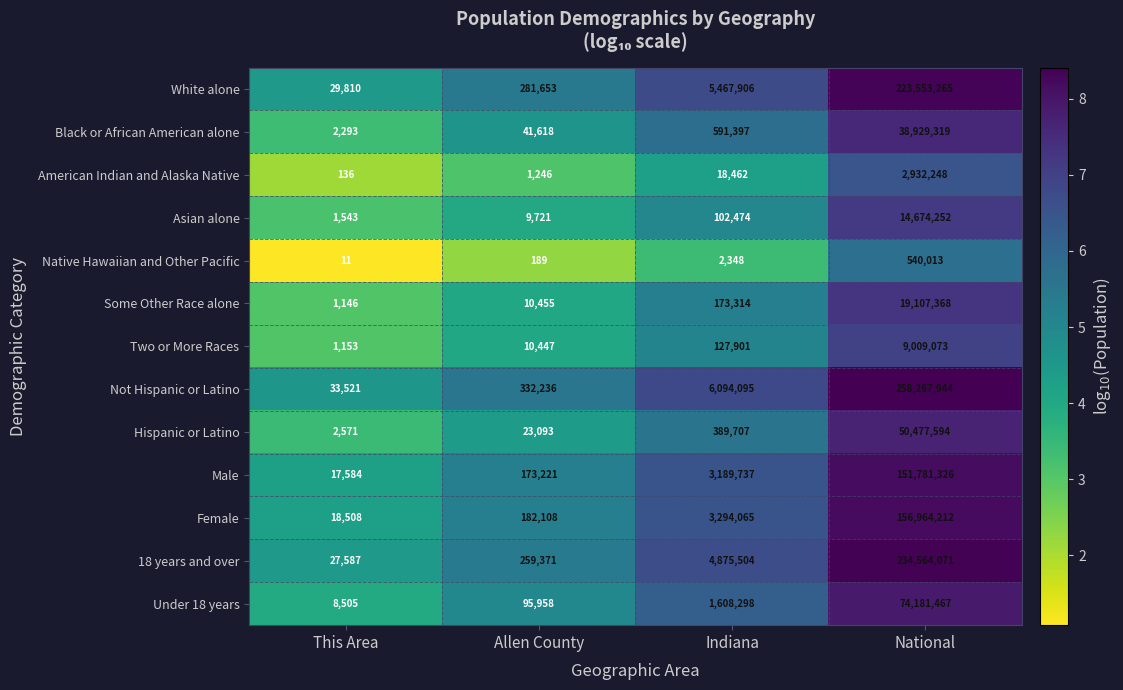

Is it true that Some Other Race alone equals 6091277 at National?

False